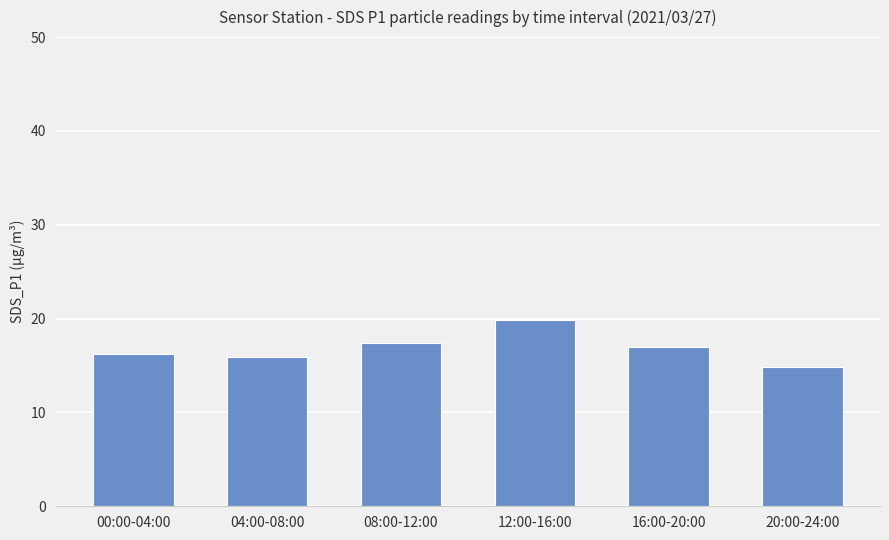

What is the label of the 3rd bar from the right?

12:00-16:00